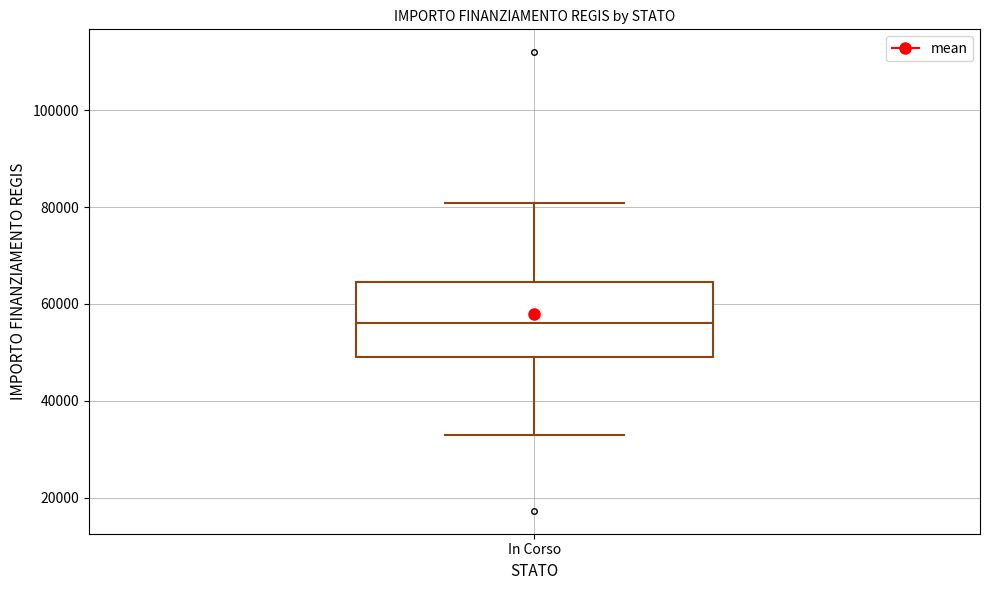

Read this box plot against the y-axis: the position of the median line, the range covered by the box, and the ends of both whiskers. The values are not printed on the chart, so give them approximately, as read against the axis.

median 56000, box 50000 to 64000, whiskers 32000 to 80000